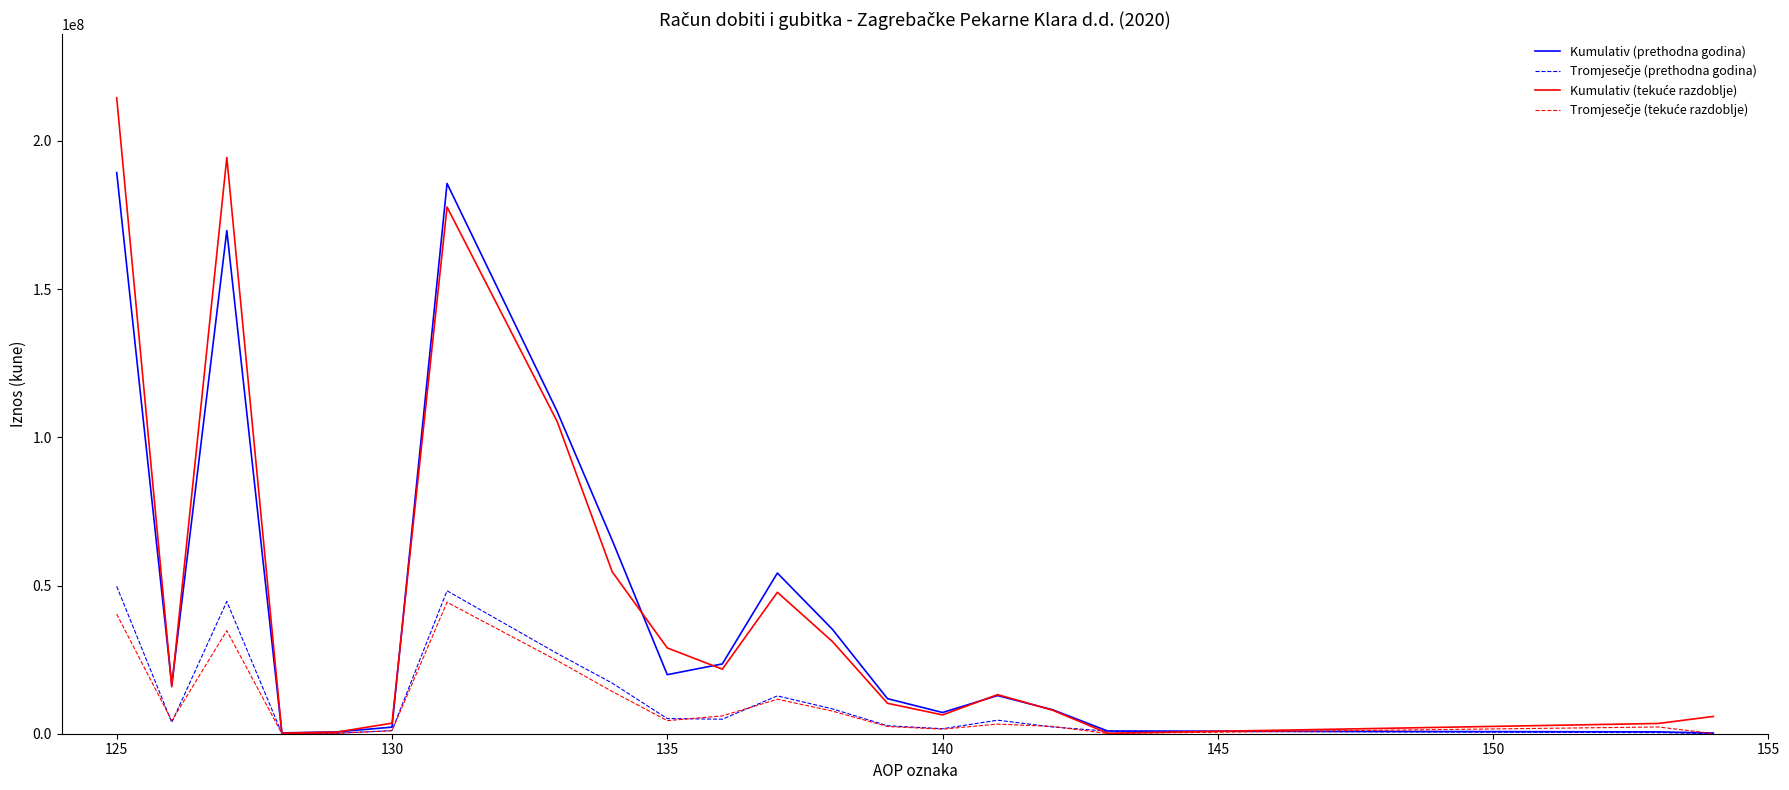

What is the maximum value shown in the chart?

214516902